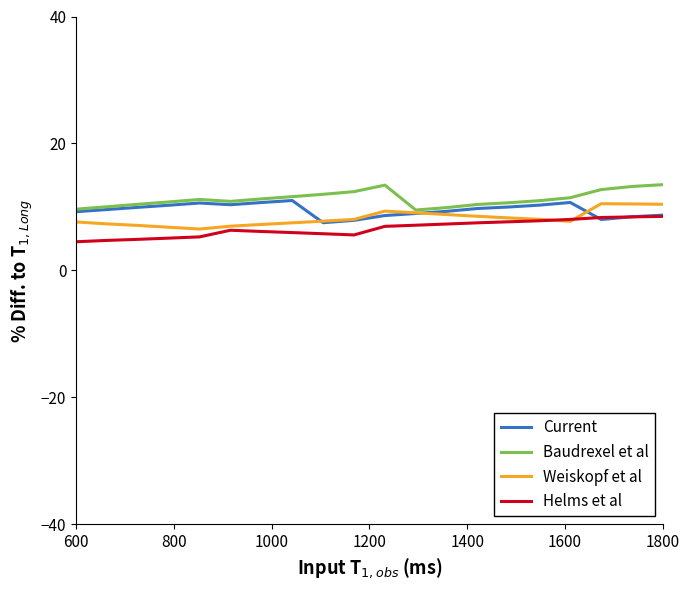

Count the number of data series in this chart.

4